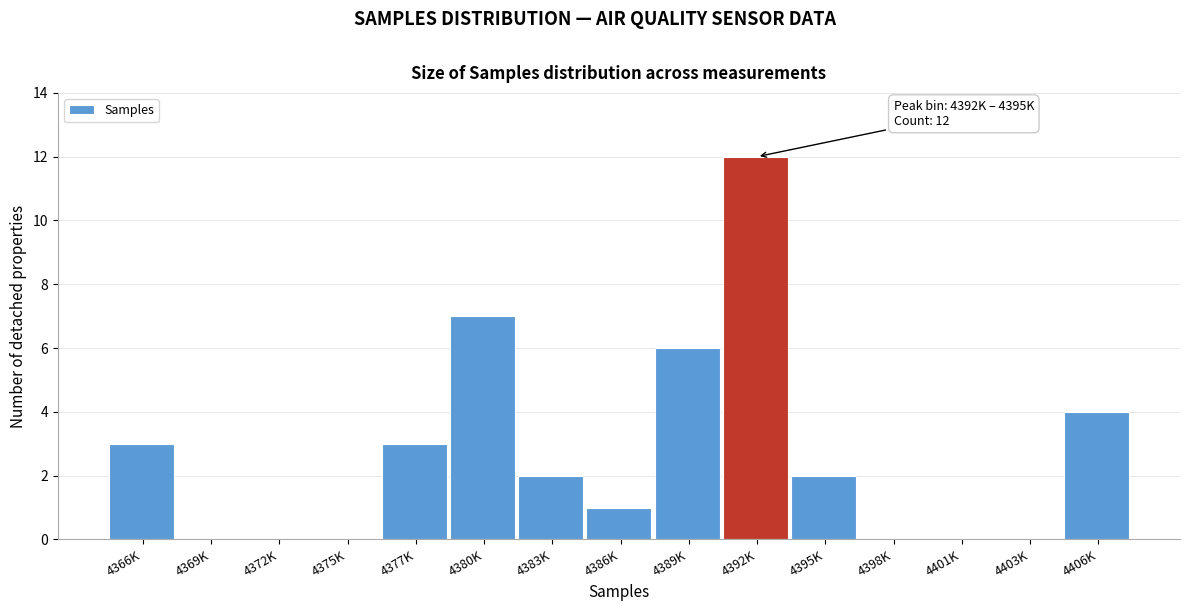

Reading left to right, what are all the values shown in this chart?

4366K=3	4369K=0	4372K=0	4375K=0	4377K=3	4380K=7	4383K=2	4386K=1	4389K=6	4392K=12	4395K=2	4398K=0	4401K=0	4403K=0	4406K=4